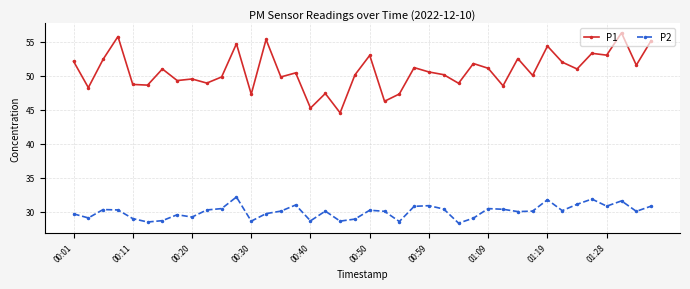

What is the maximum value for P2?

32.2